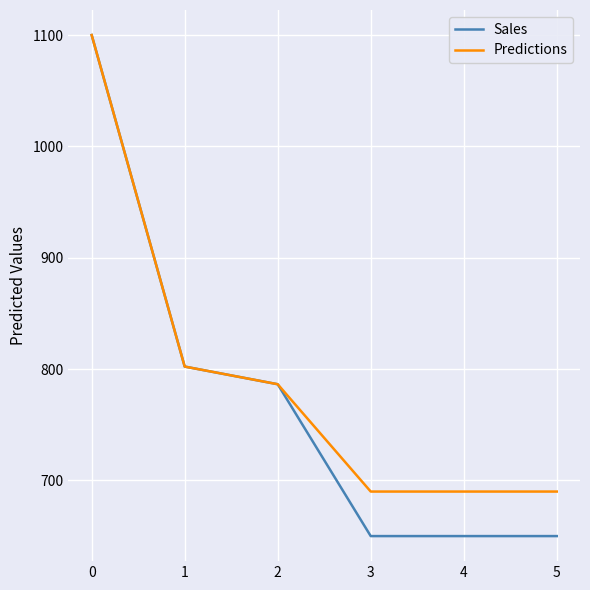

What is the sum of the Predictions values at 4 and 2?

1476.4